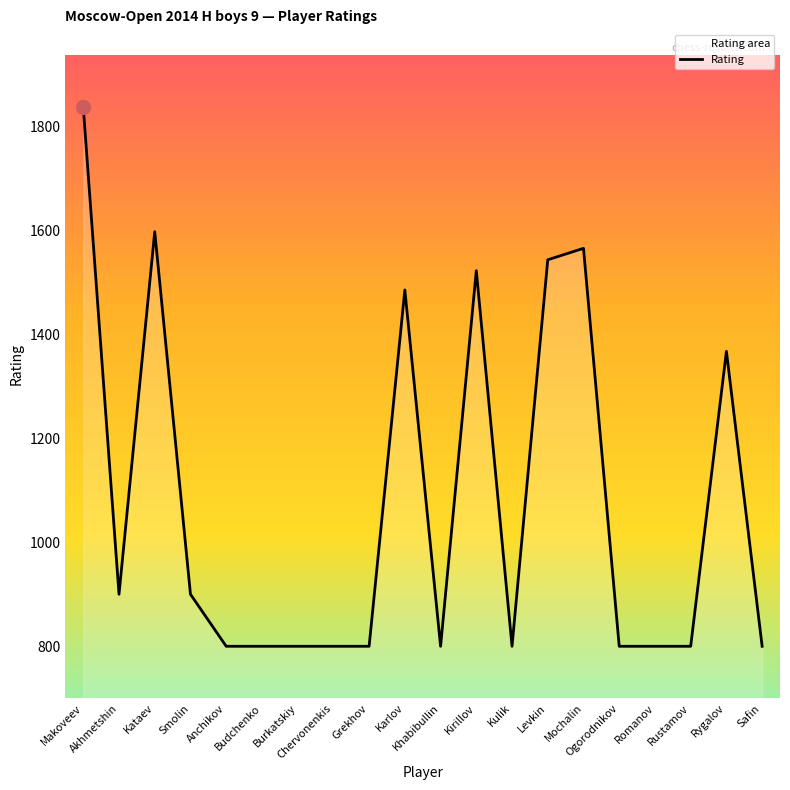

Which has a higher value, Levkin or Budchenko?

Levkin